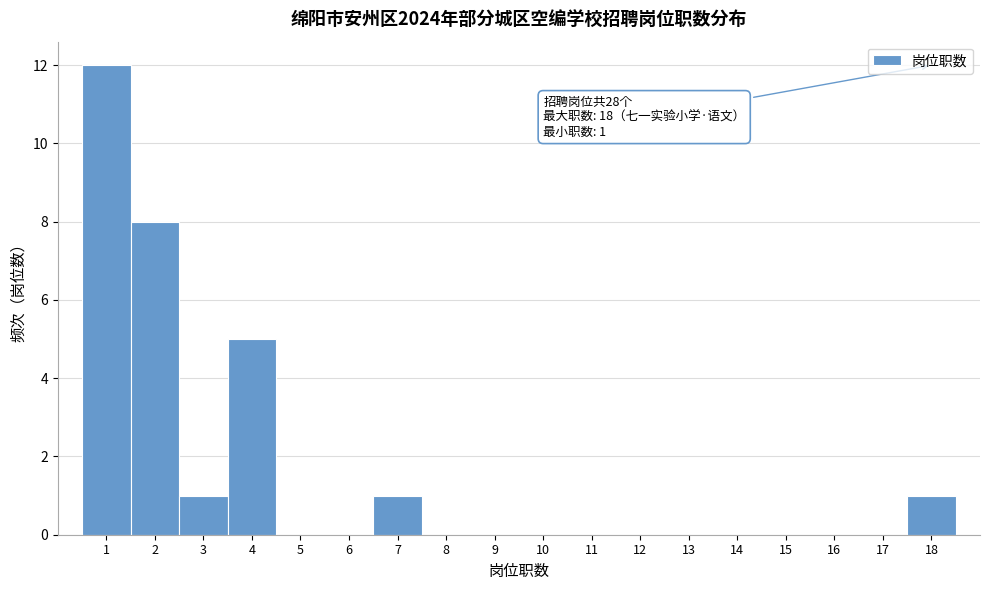

Over which range of the x-axis is the bar tallest?

0.5 to 1.5